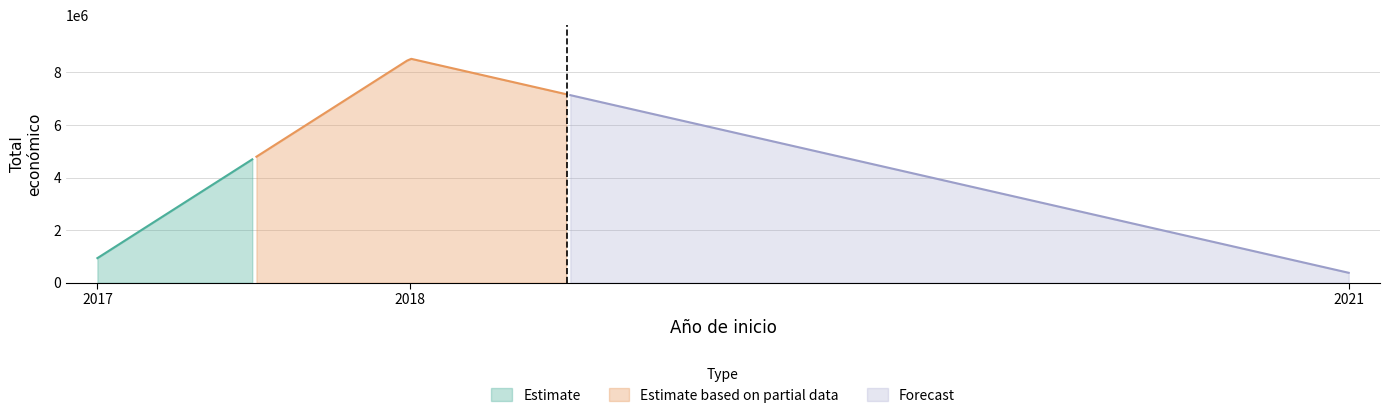

What is the highest value of the Estimate series?

4695269.1